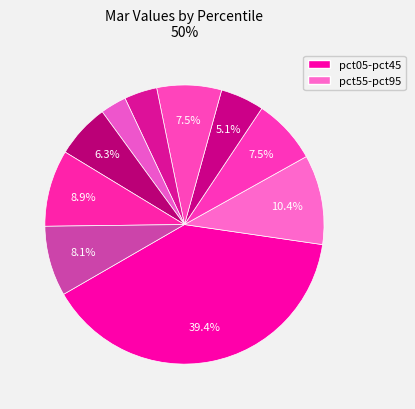

Count the number of slices in the pie.

10